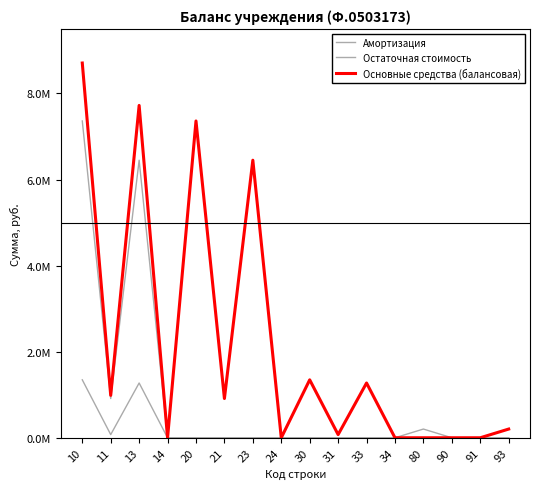

True or false: Основные средства (балансовая) and Амортизация cross at least once.

False